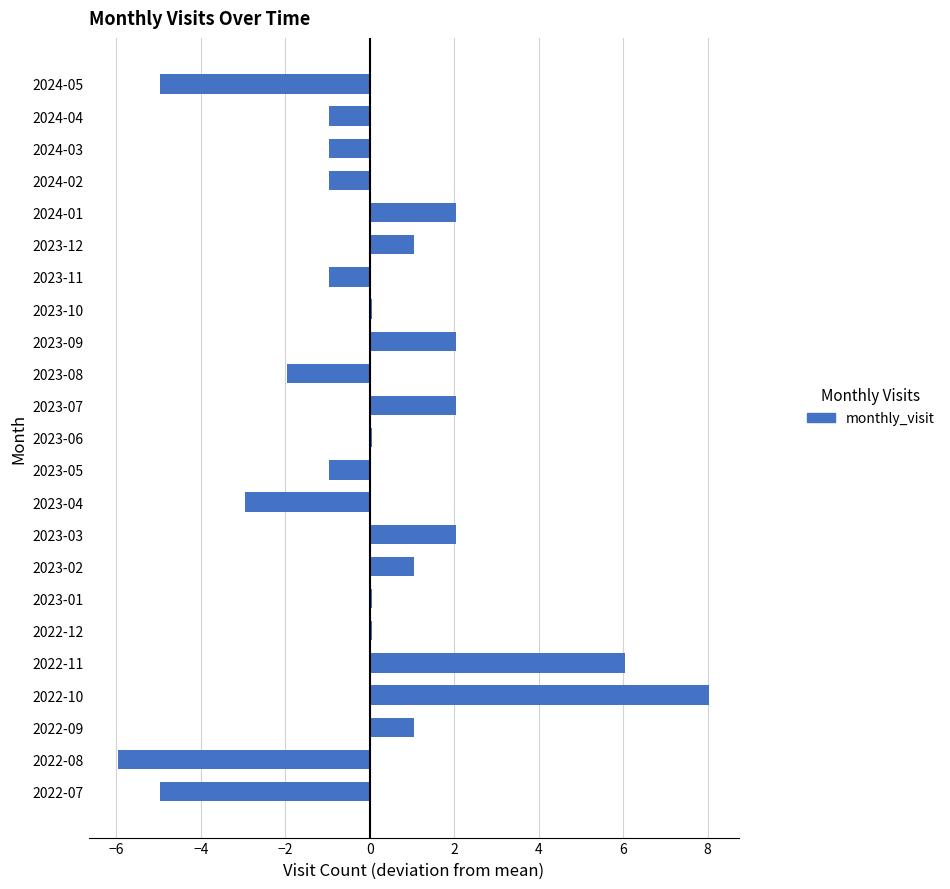

At which category does the chart reach its peak across all series?

2022-10